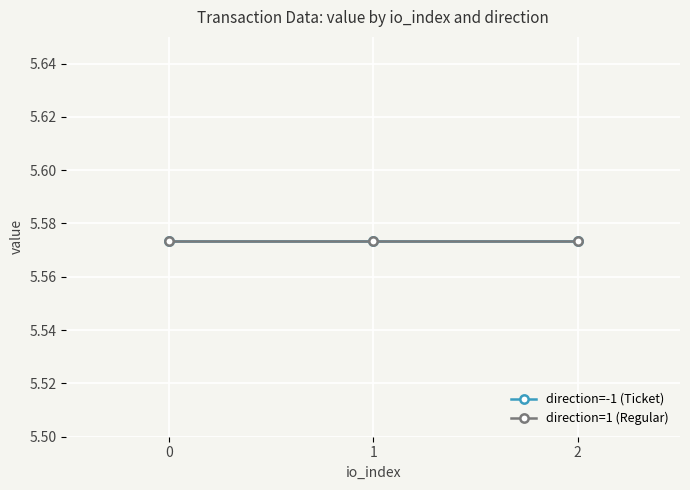

Between -1 and -1, which is larger?

-1